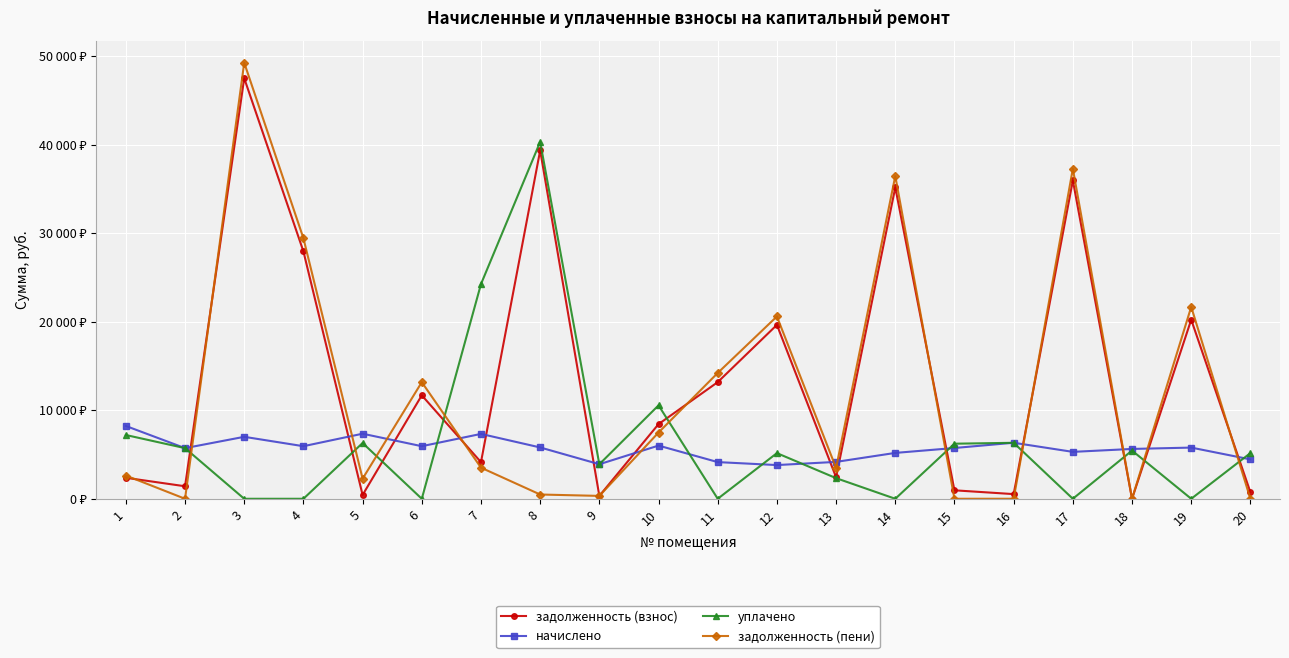

What is the difference between the second highest and second lowest values in the уплачено series?

24238.5